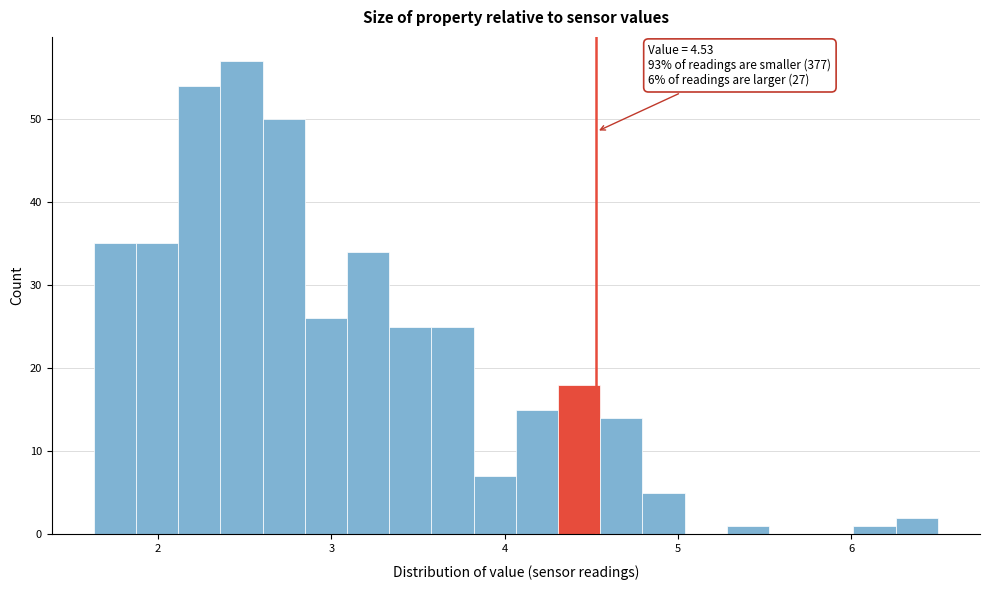

Read against the x-axis, roughly where is the centre of the tallest bar?

2.5